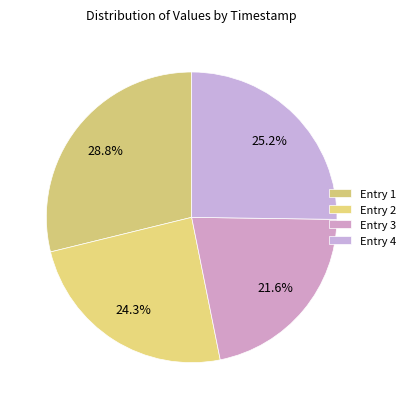

How many slices are in this pie chart?

4